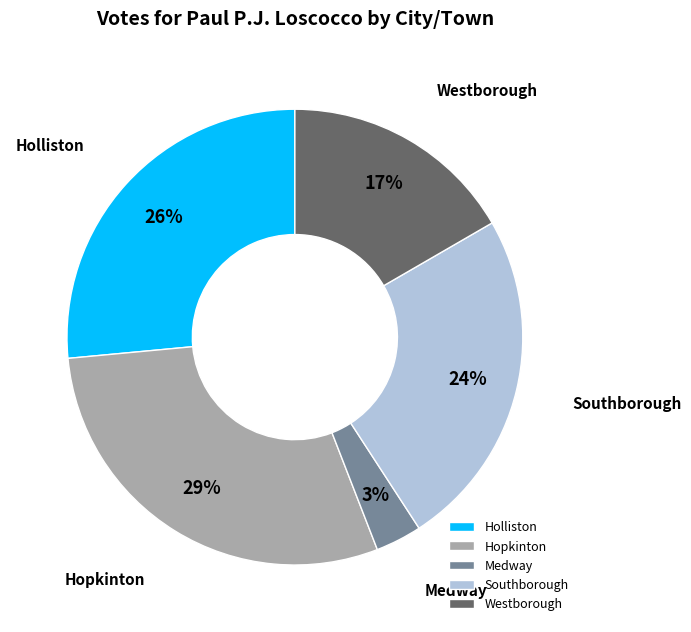

The Westborough slice represents 23% of the pie. True or false?

False